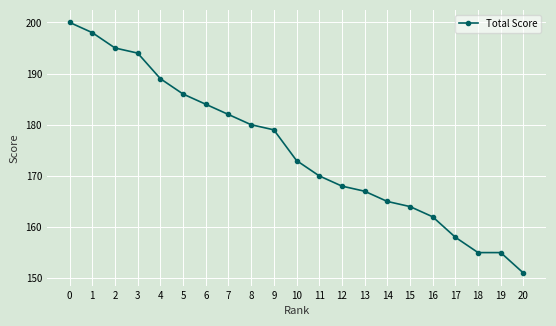

At which label is the value closest to 175?

10